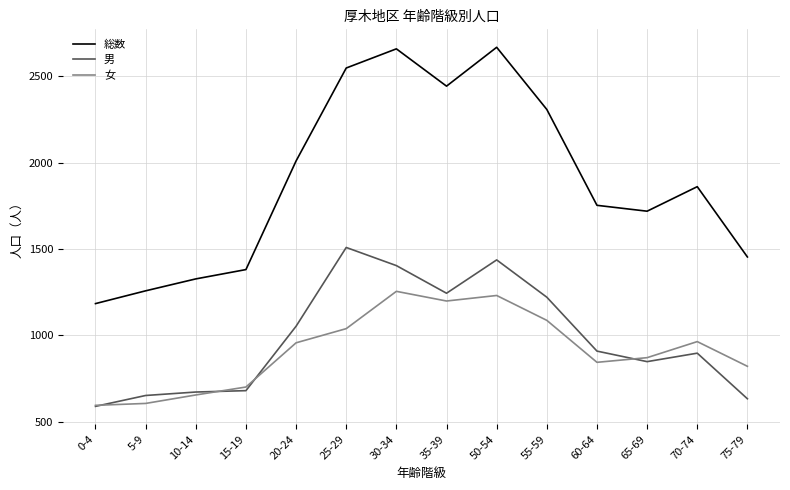

Does the chart display data point markers on the line(s)?

No